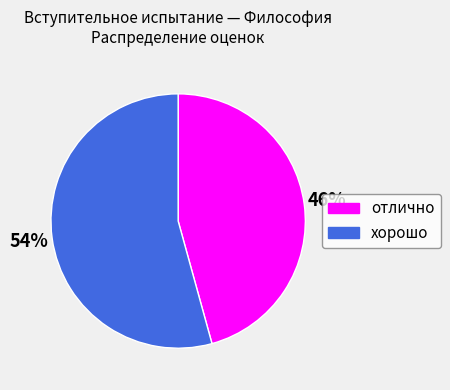

Approximately how many times larger is the value at хорошо compared to отлично?

1.2